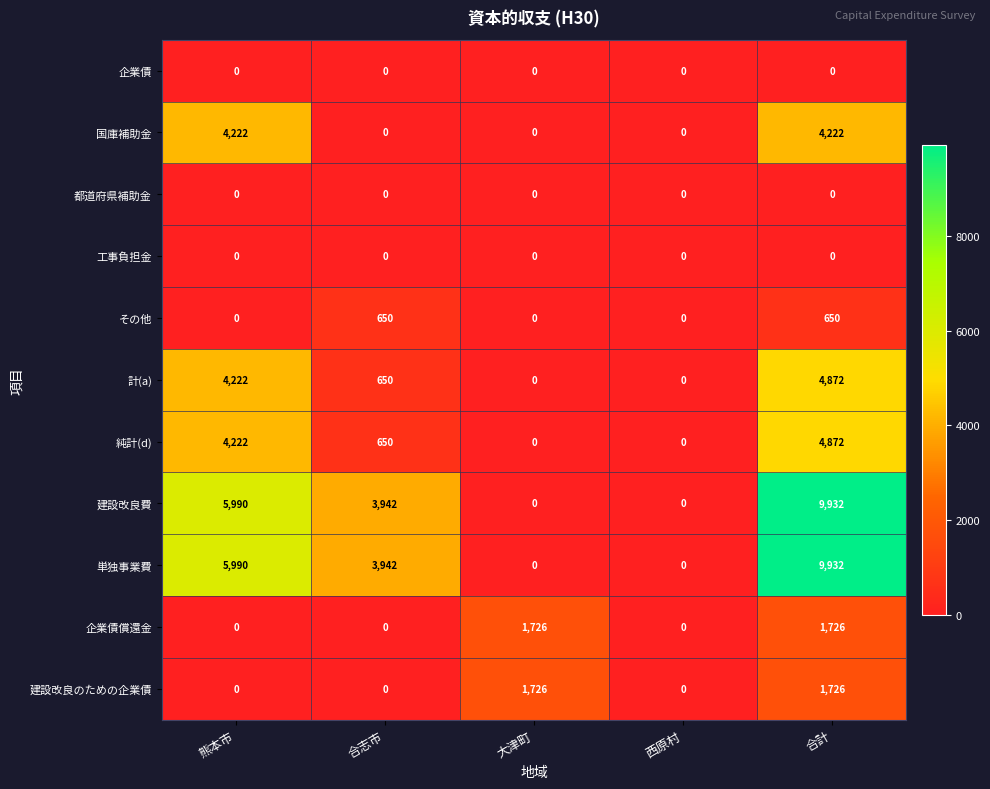

What is the maximum value for 単独事業費?

9932